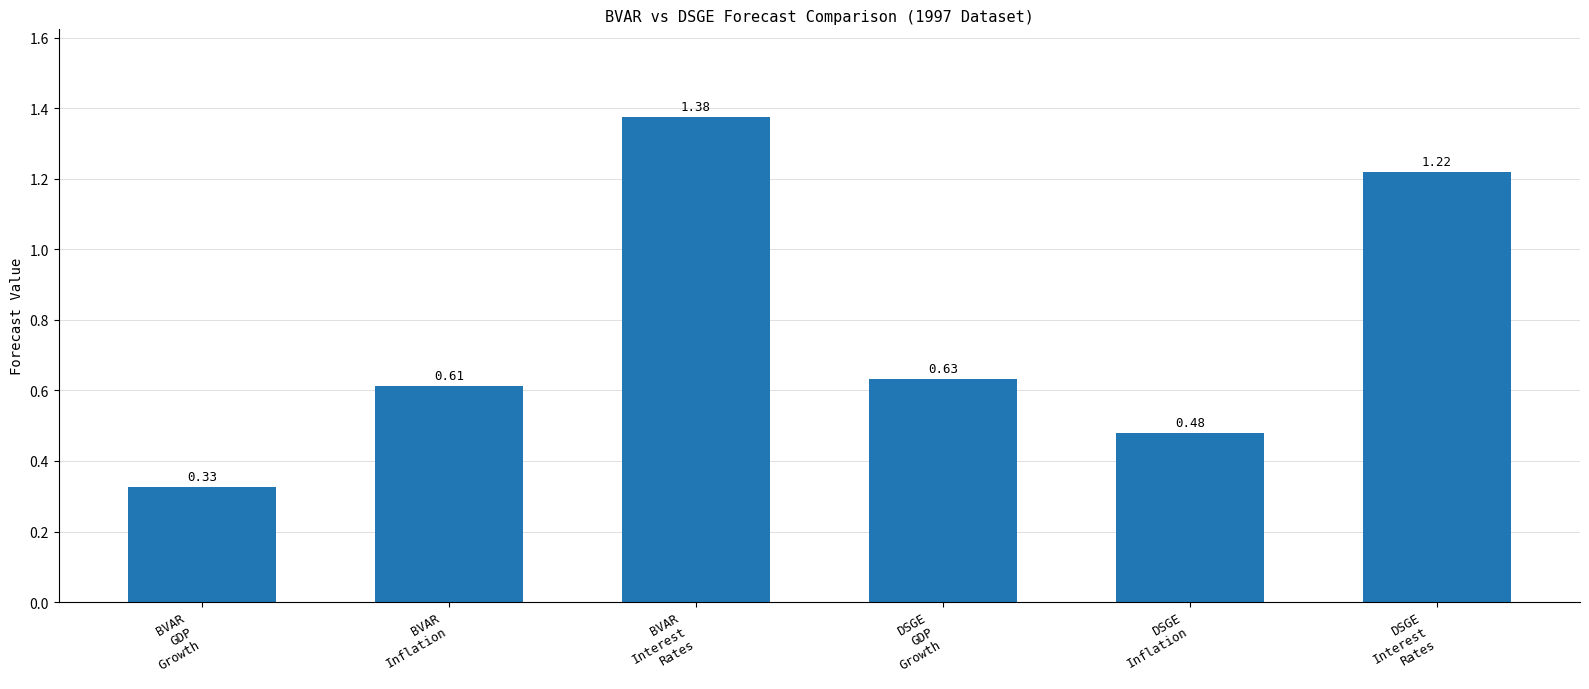

What is the average value?

0.8